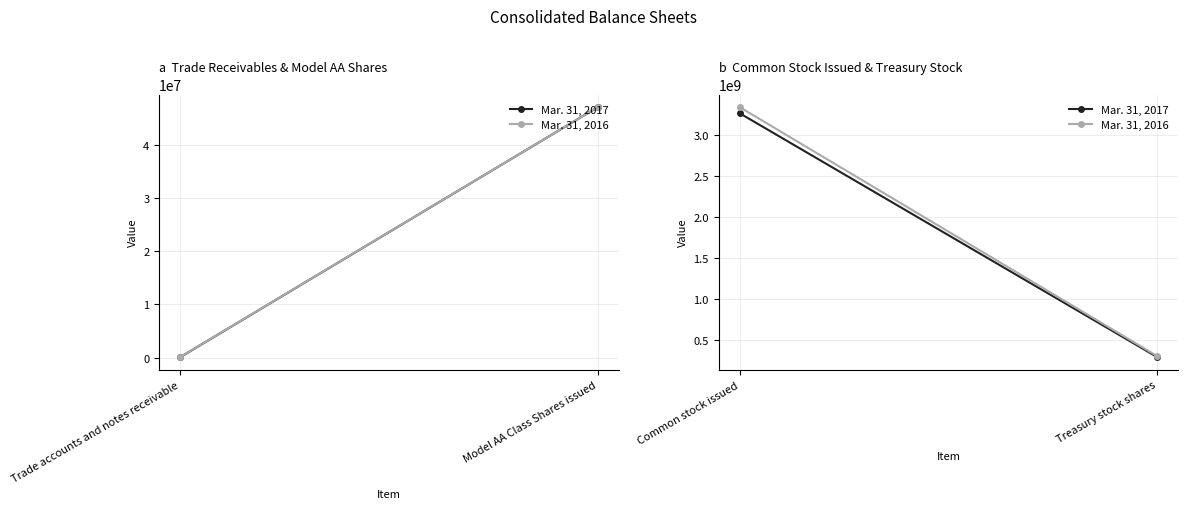

What is the difference between the maximum and minimum values in the Mar. 31, 2016 series?

3037675870